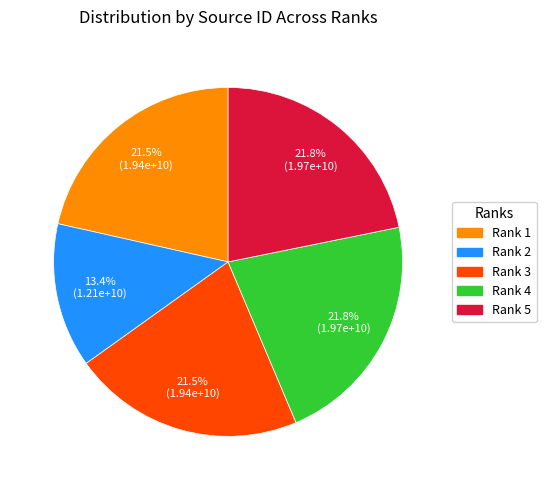

Which slice is the smallest?

Rank 2